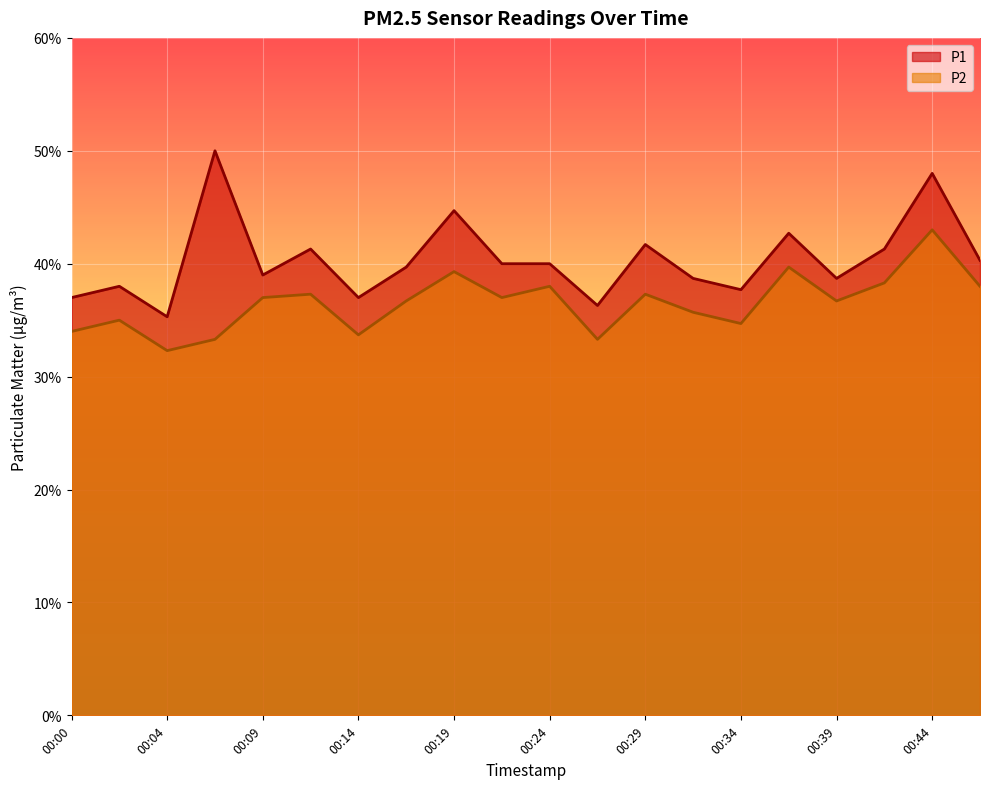

What is the difference between the maximum and minimum values in the P1 series?

1.5